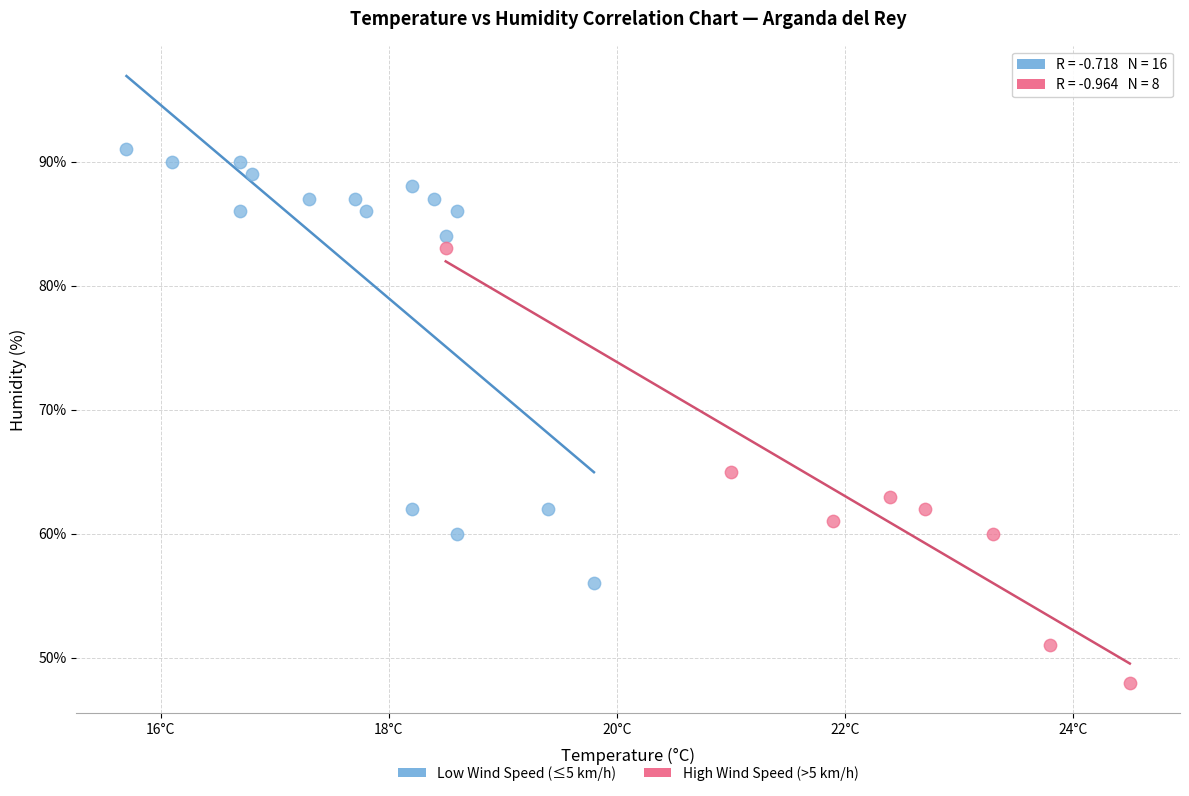

Which series contains the lowest Y value?

High Wind Speed (>5 km/h)